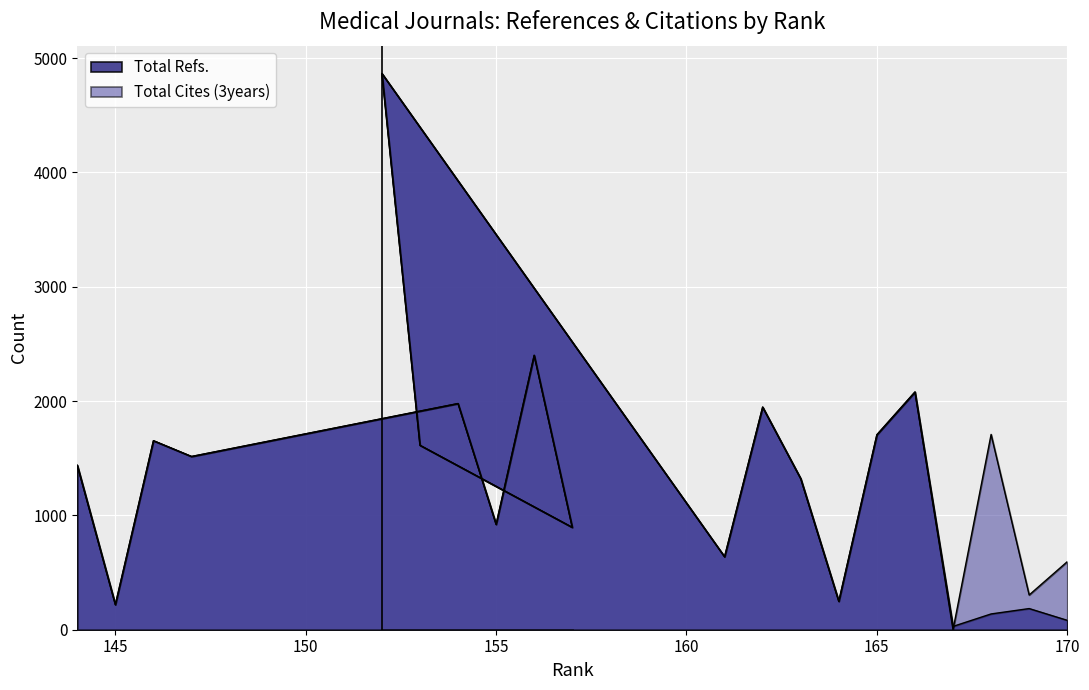

Is it true that Total Cites (3years) equals 2799 at 165?

False